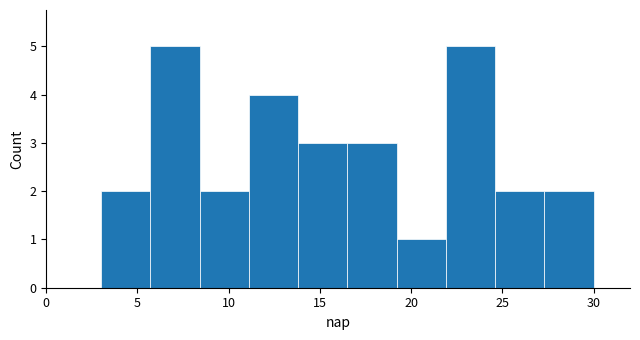

Reading left to right, transcribe this chart: for each bar, give the range it covers on the x-axis and its height. Neither the bar edges nor the heights are printed on the chart, so give them approximately, as read against the axes.

3.0 to 5.7: 2
5.7 to 8.4: 5
8.4 to 11.1: 2
11.1 to 13.8: 4
13.8 to 16.5: 3
16.5 to 19.2: 3
19.2 to 21.9: 1
21.9 to 24.6: 5
24.6 to 27.3: 2
27.3 to 30.0: 2